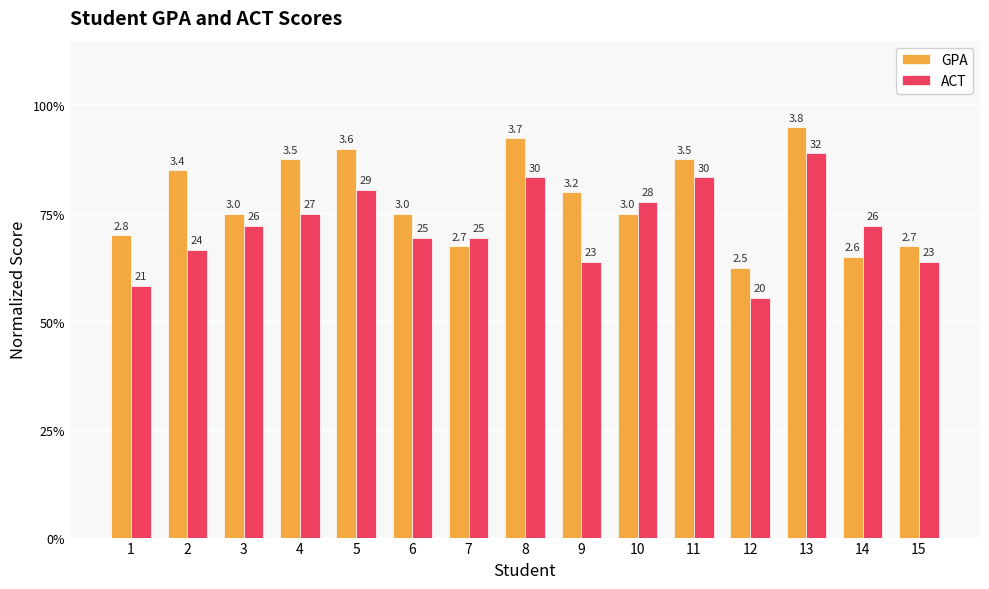

Does the chart contain stacked bars?

No